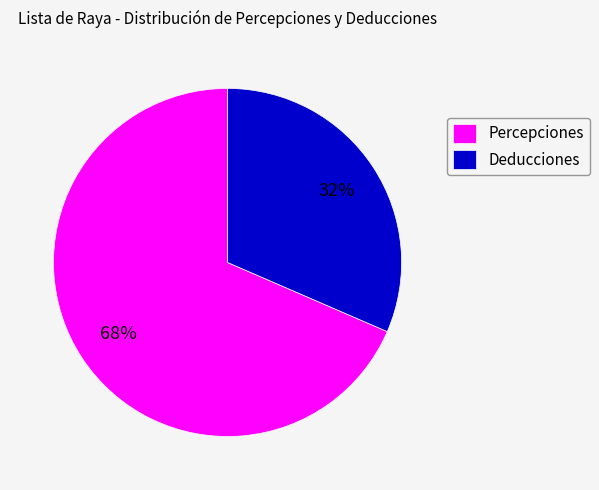

What percentage is the Percepciones slice, to the nearest percent?

68%